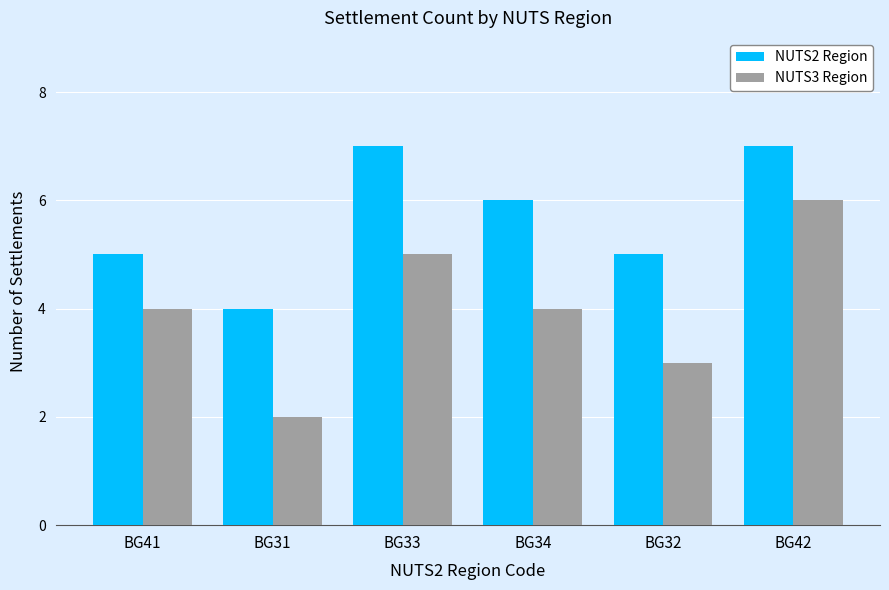

Are the bars horizontal?

No